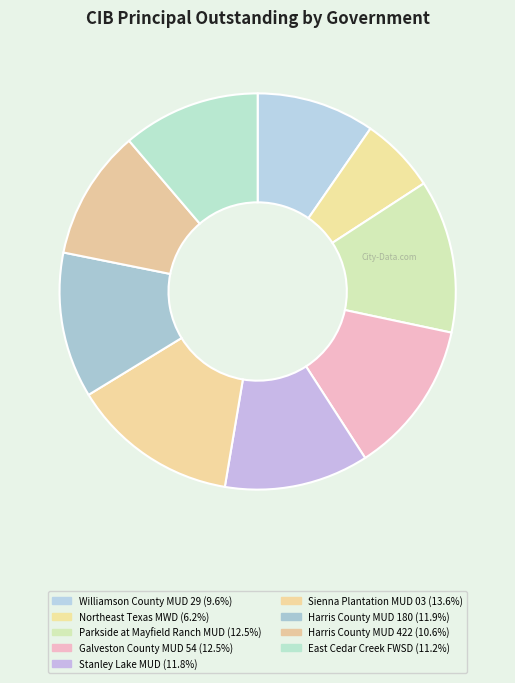

How many slices are in this pie chart?

9